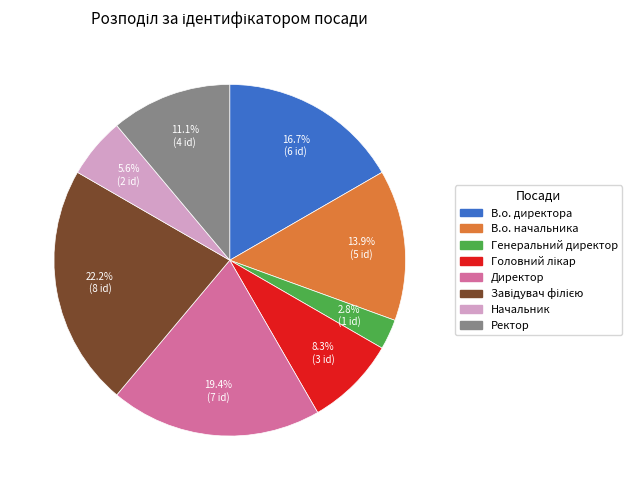

What percentage do В.о. начальника and Генеральний директор together represent?

16.7%